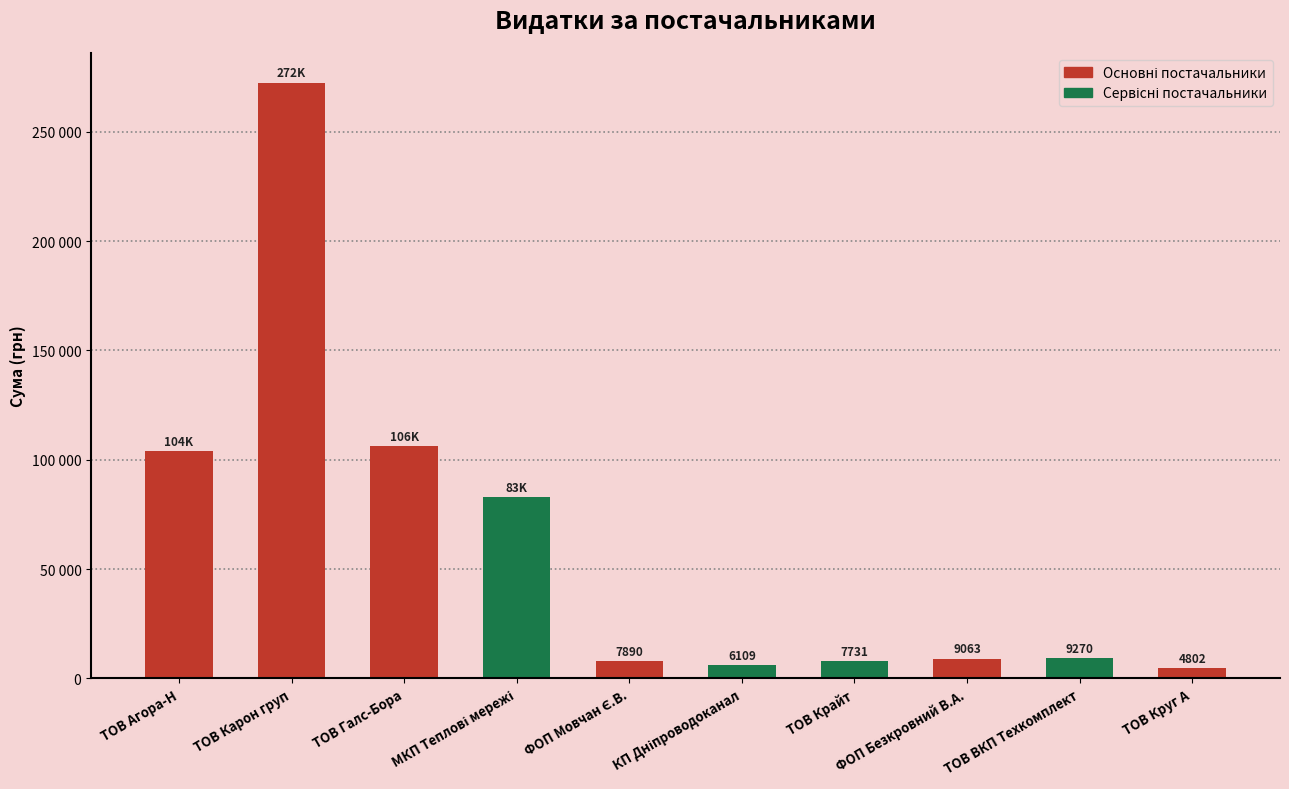

The chart shows a value of 6109.0 at КП Дніпроводоканал. True or false?

True